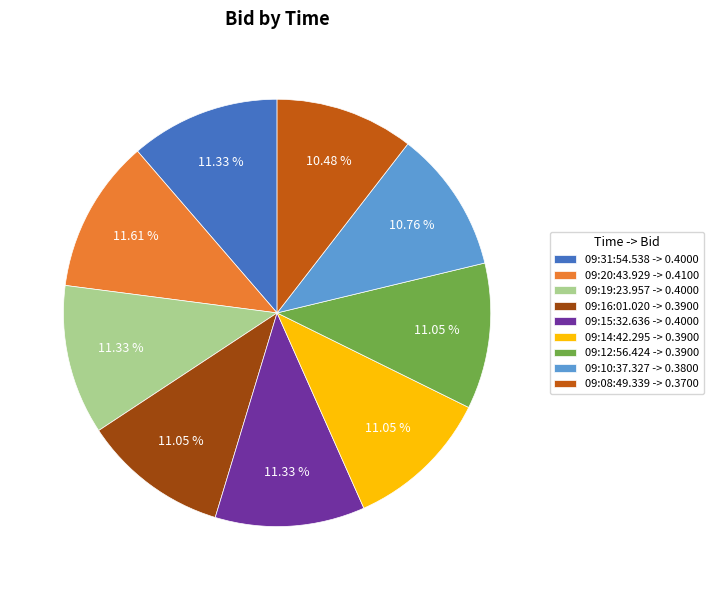

What percentage is NOT represented by 09:19:23.957?

88.7%